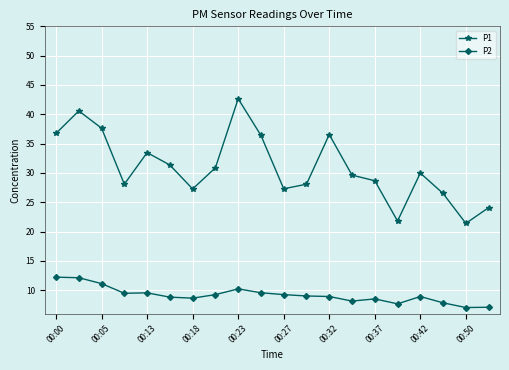

What is the value of the P1 point at the 18th from the left?

26.5